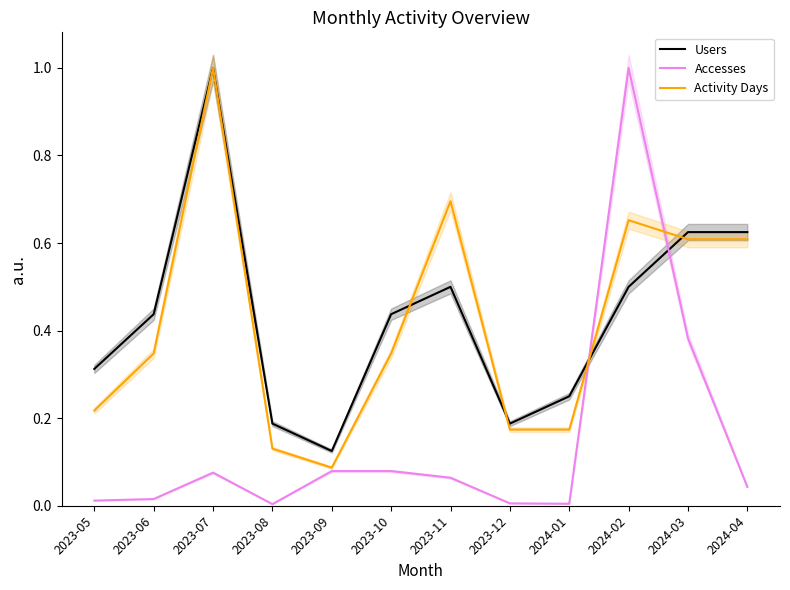

How many times do Accesses and Activity Days cross each other?

2